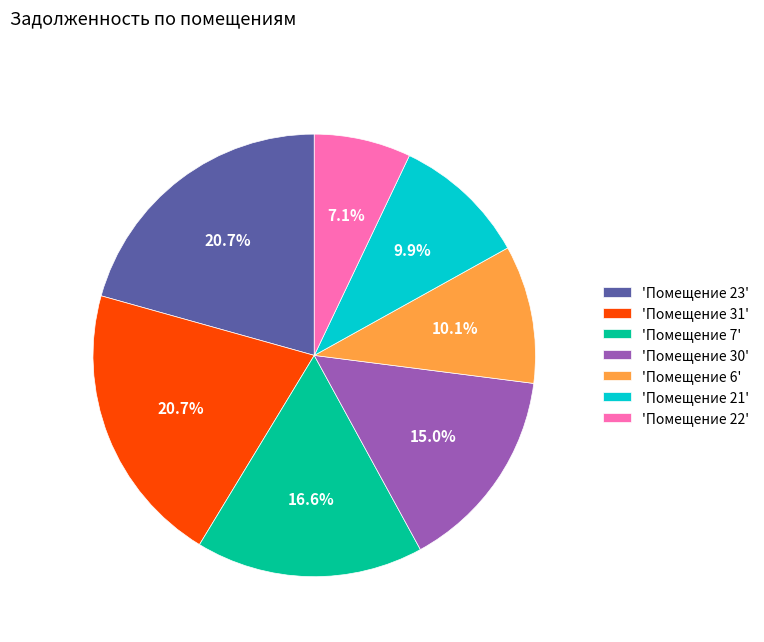

Does any single category account for the majority?

No